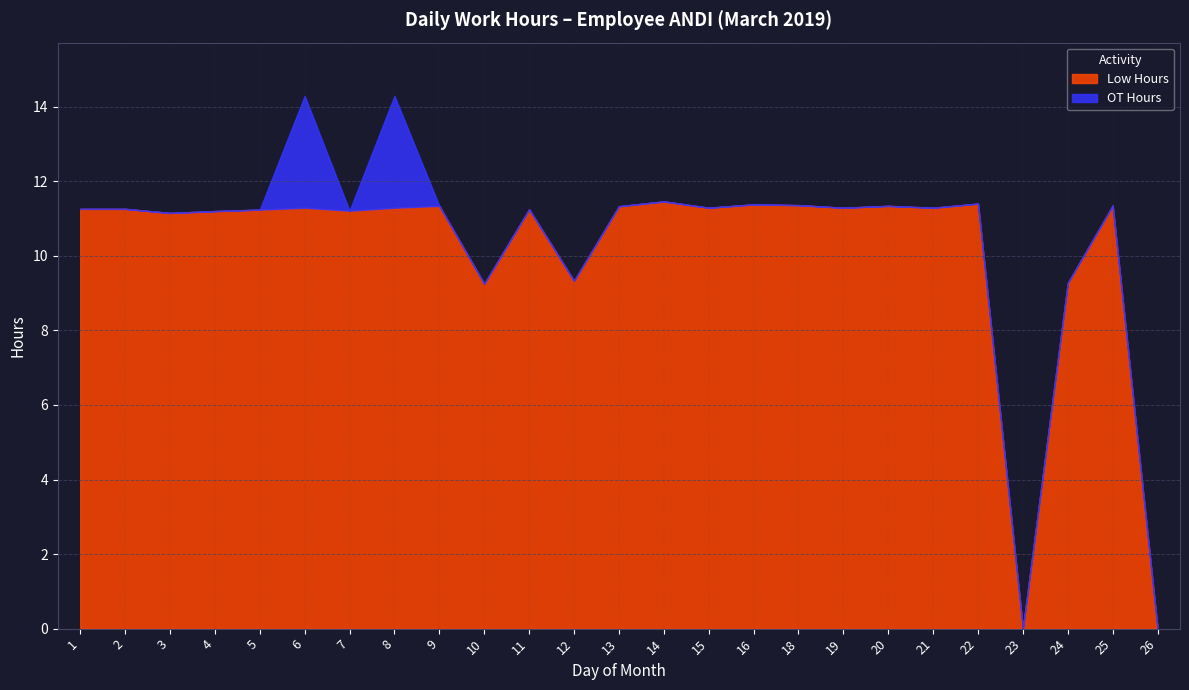

True or false: OT Hours and Low Hours cross at least once.

False